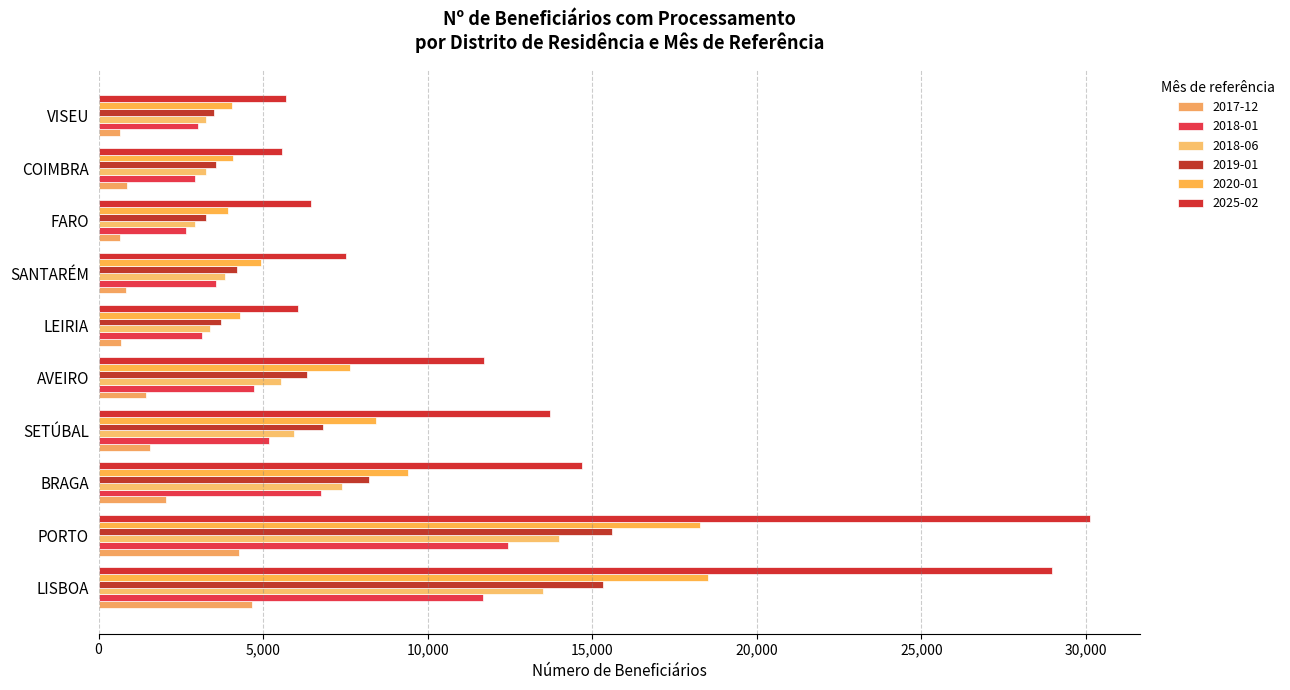

How many categories are shown in the chart?

10